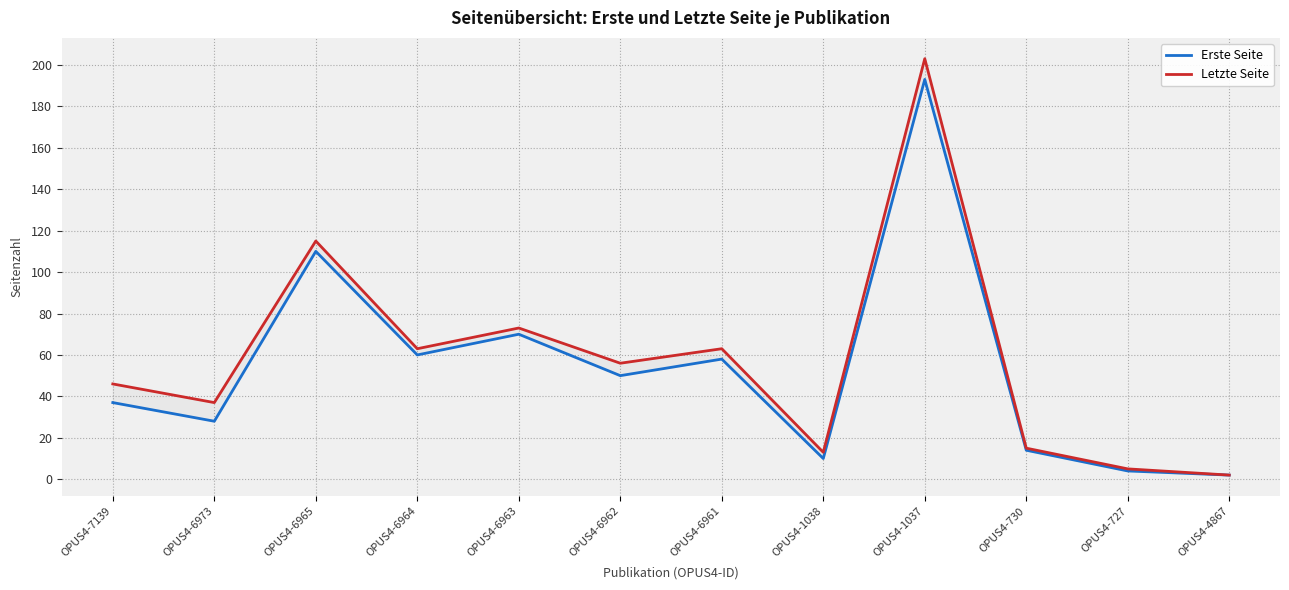

True or false: Erste Seite and Letzte Seite intersect in this chart.

False